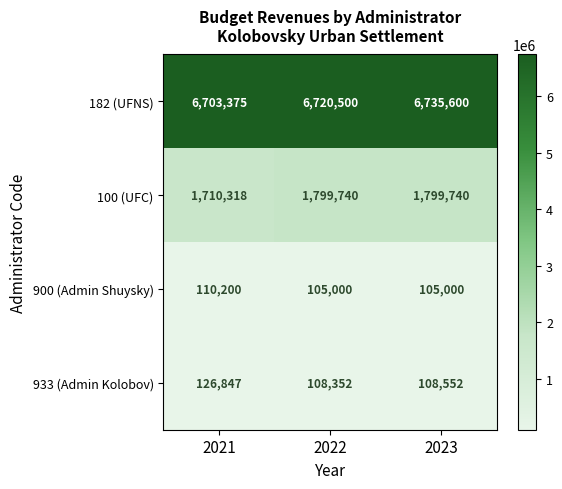

What is the difference between the 933 (Admin Kolobov) values at 2022 and 2021?

18495